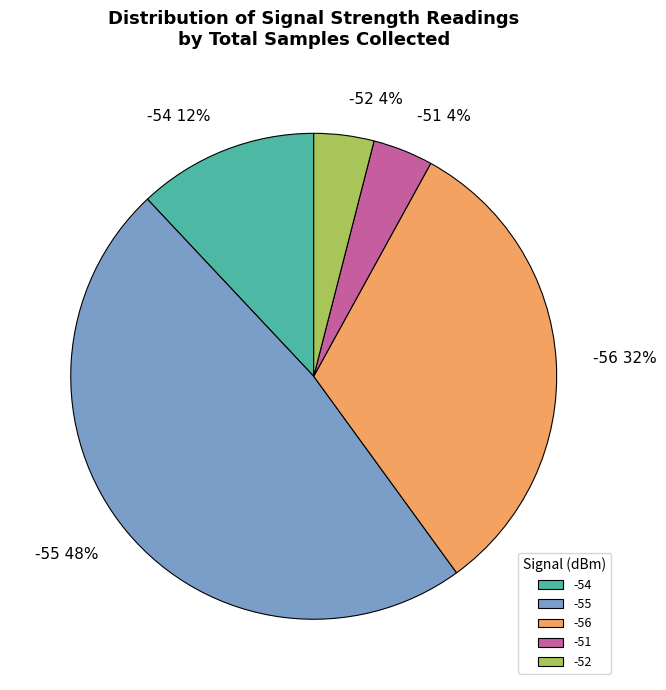

What is the ratio of the value at -55 to the value at -52?

12.0